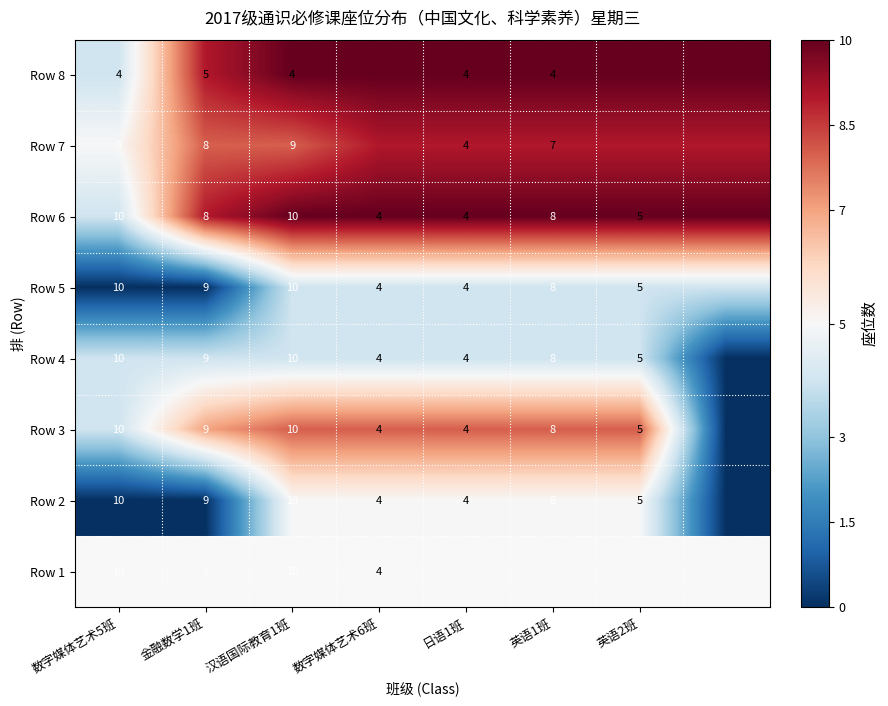

The Row 5 series shows -2 at 英语2班. True or false?

False